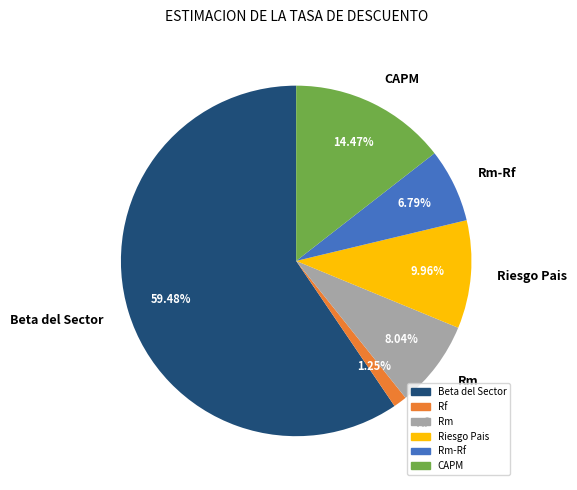

To the nearest percent, what percentage of the pie is Rf?

1%